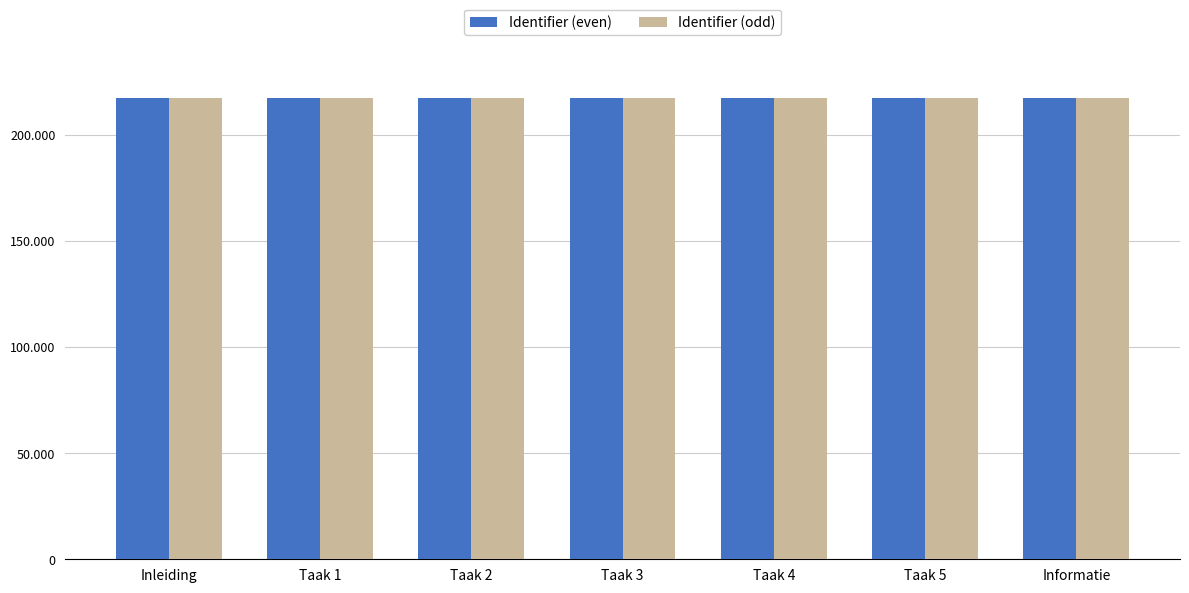

At which category is the sum across all series the highest?

Informatie